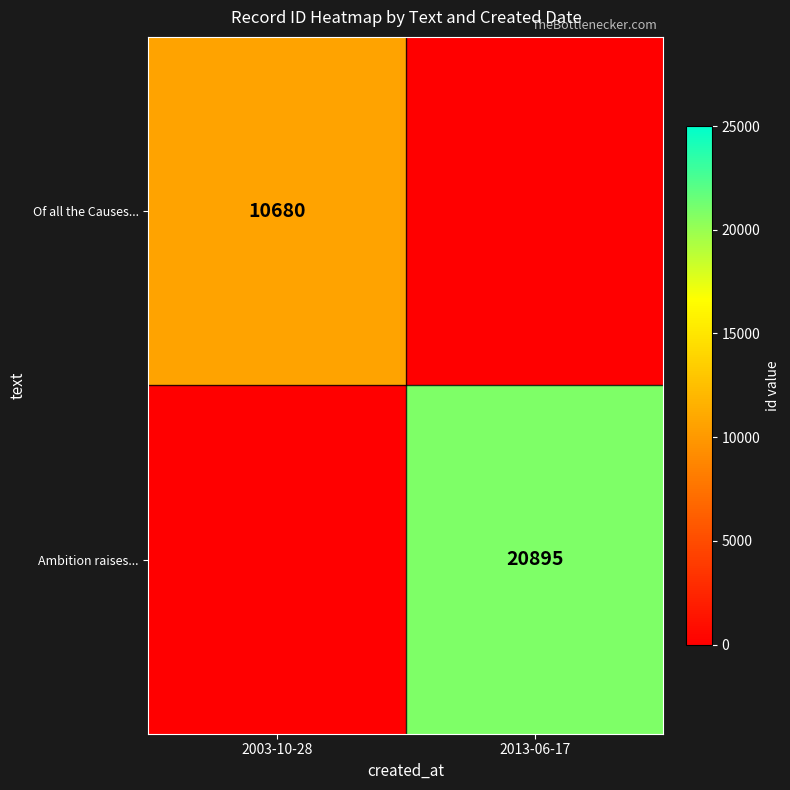

Is it true that Of all the Causes... equals 3520 at 2003-10-28?

False